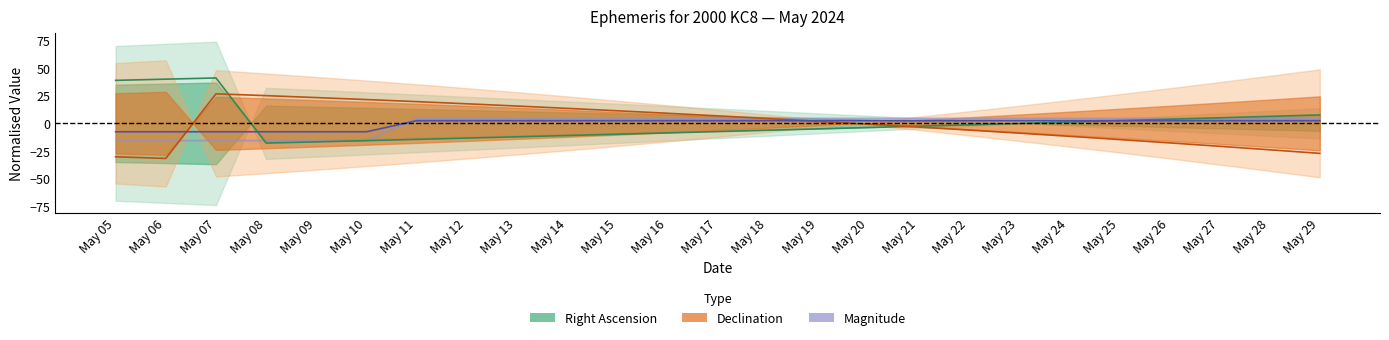

Read the RA centre value at May 29.

7.6